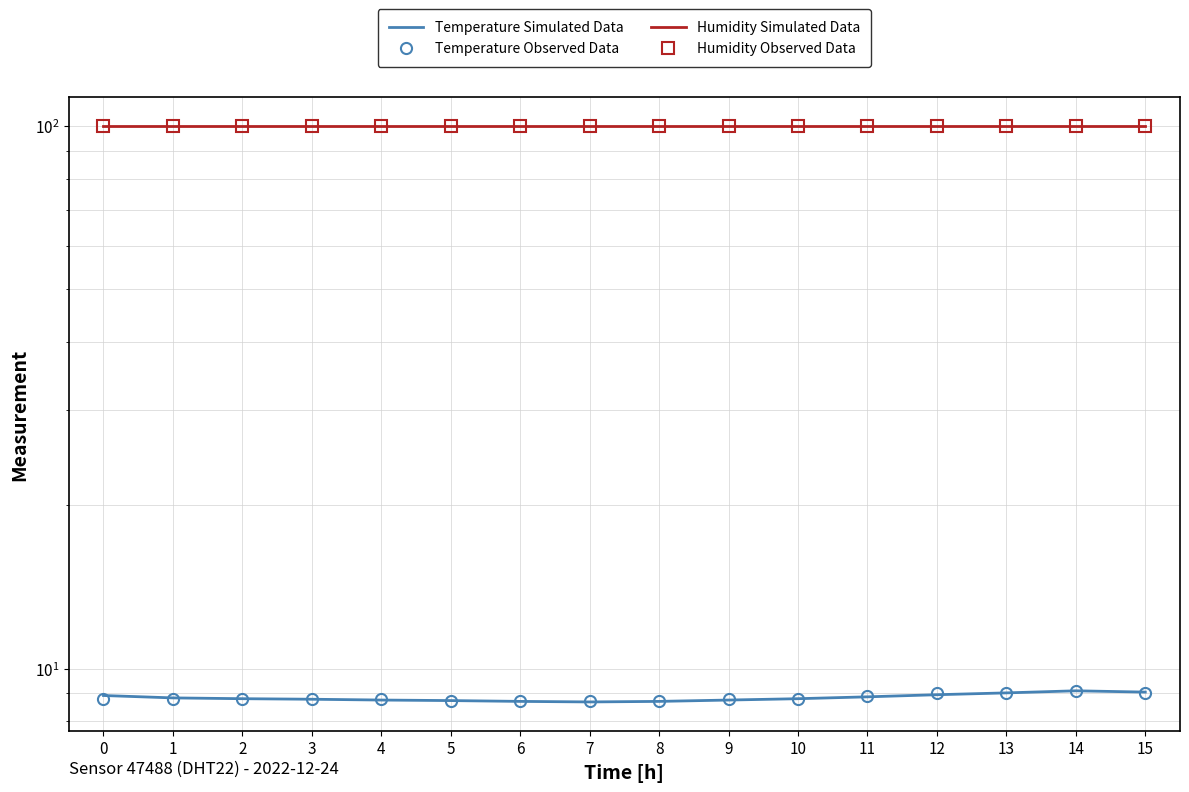

What is the value of the Temperature Simulated Data point at the 1st from the left?

8.9